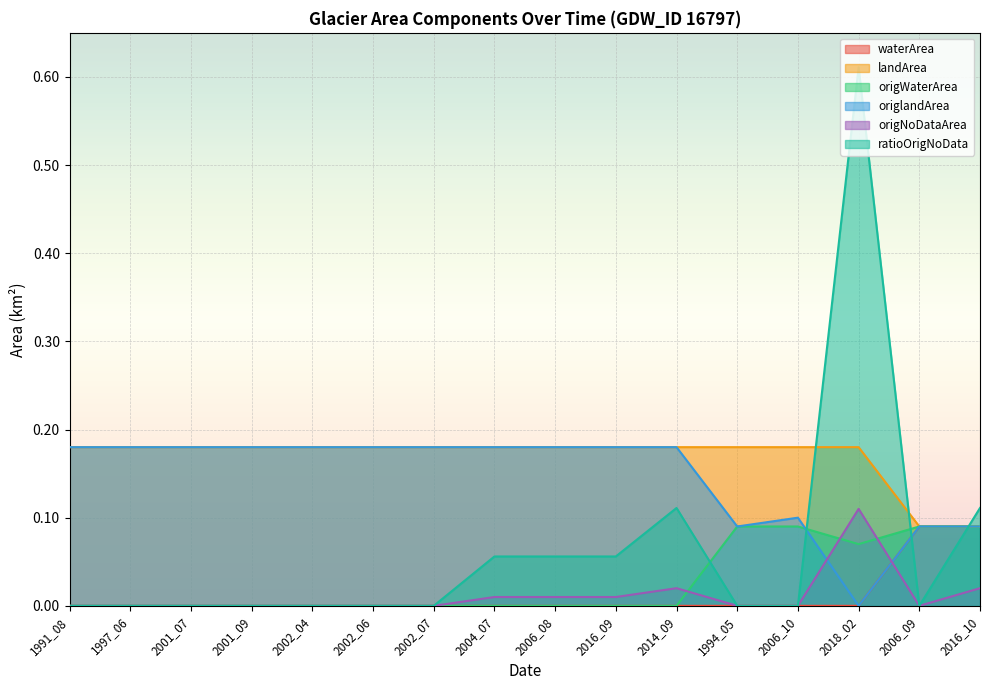

Reading right to left, extract all data points from this chart.

waterArea: 0.1	0.1	0.0	0.0	0.0	0.0	0.0	0.0	0.0	0.0	0.0	0.0	0.0	0.0	0.0	0.0
landArea: 0.1	0.1	0.2	0.2	0.2	0.2	0.2	0.2	0.2	0.2	0.2	0.2	0.2	0.2	0.2	0.2
origWaterArea: 0.1	0.1	0.1	0.1	0.1	0.0	0.0	0.0	0.0	0.0	0.0	0.0	0.0	0.0	0.0	0.0
origlandArea: 0.1	0.1	0.0	0.1	0.1	0.2	0.2	0.2	0.2	0.2	0.2	0.2	0.2	0.2	0.2	0.2
origNoDataArea: 0.0	0.0	0.1	0.0	0.0	0.0	0.0	0.0	0.0	0.0	0.0	0.0	0.0	0.0	0.0	0.0
ratioOrigNoData: 0.1	0.0	0.6	0.0	0.0	0.1	0.1	0.1	0.1	0.0	0.0	0.0	0.0	0.0	0.0	0.0